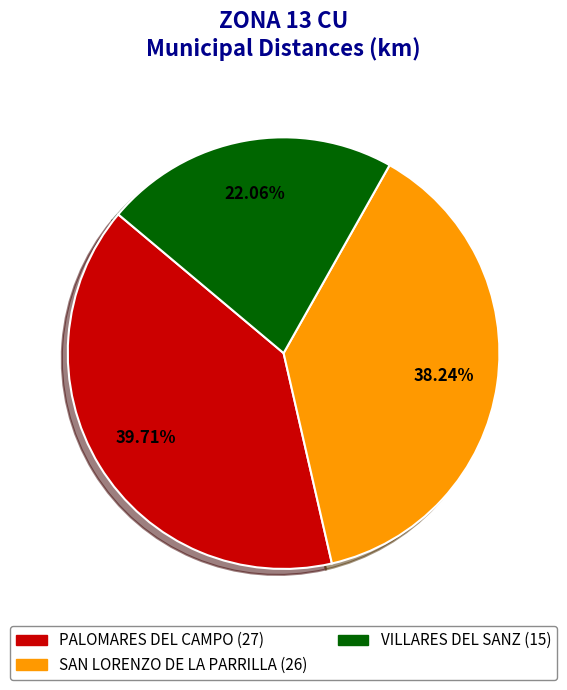

To the nearest percent, what is the average slice percentage?

33%